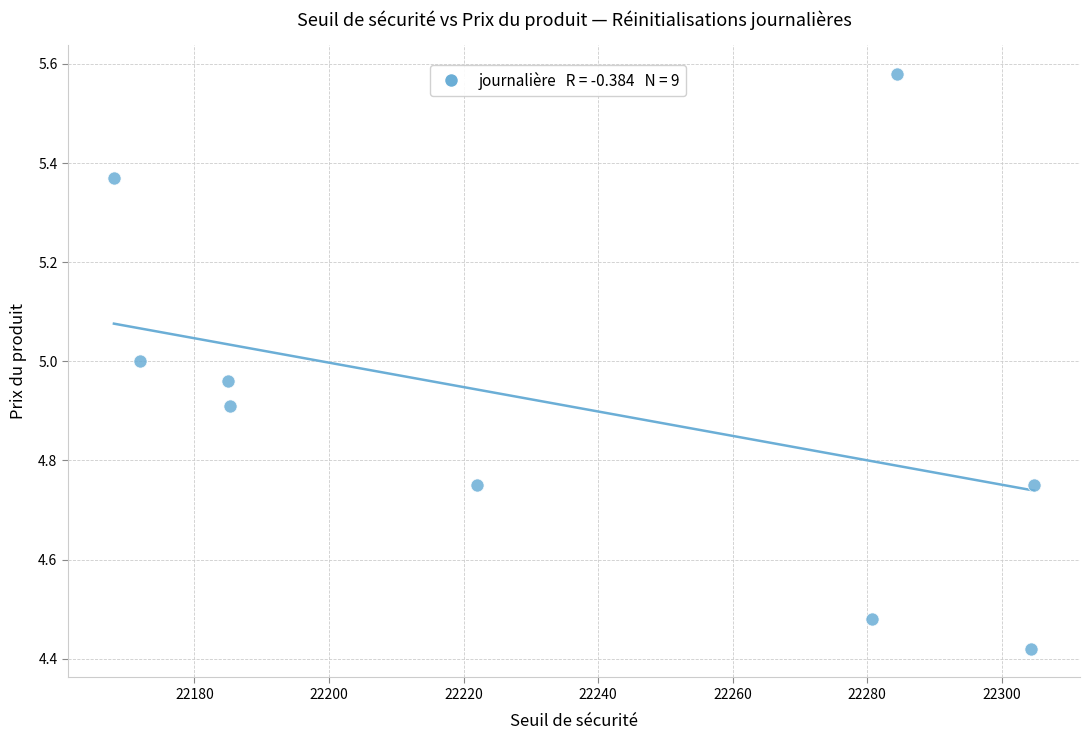

What is the average Y value?

4.9